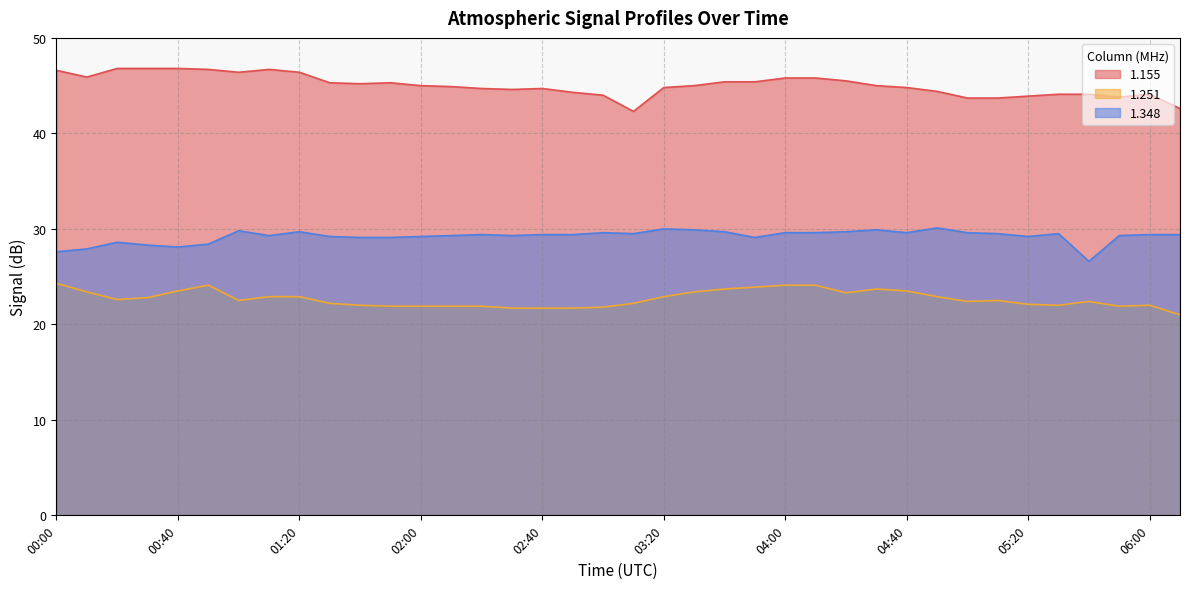

The value of 1.155 at 00:40 is 62.2. True or false?

False